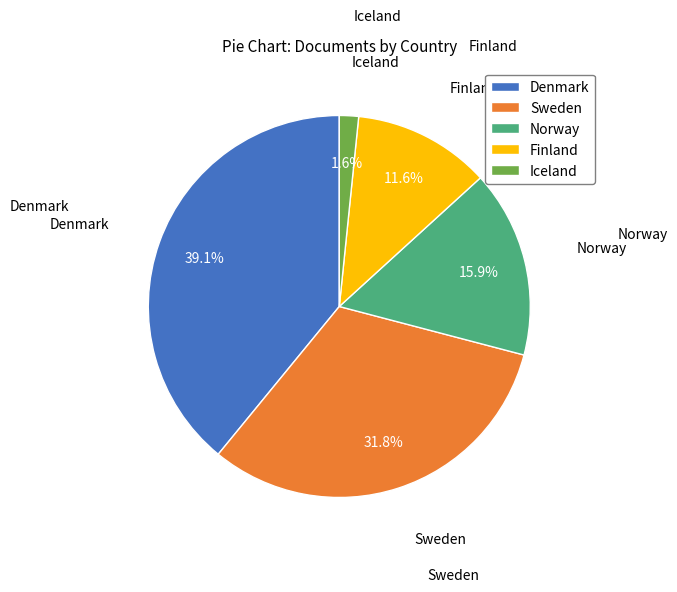

How much of the chart is everything except Norway?

84.1%